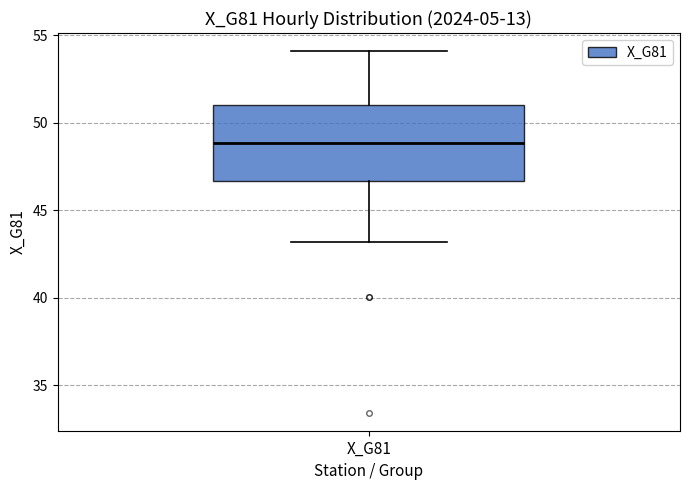

Transcribe this box plot: give where the median line is, the range the box spans, and where the two whiskers end, as read against the y-axis. The values are not printed on the chart, so give them approximately, as read against the axis.

median 49.0, box 46.5 to 51.0, whiskers 43.0 to 54.0